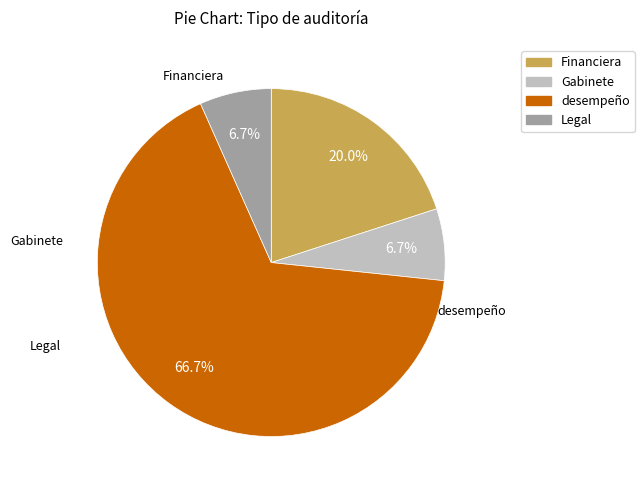

How many segments does this pie chart have?

4